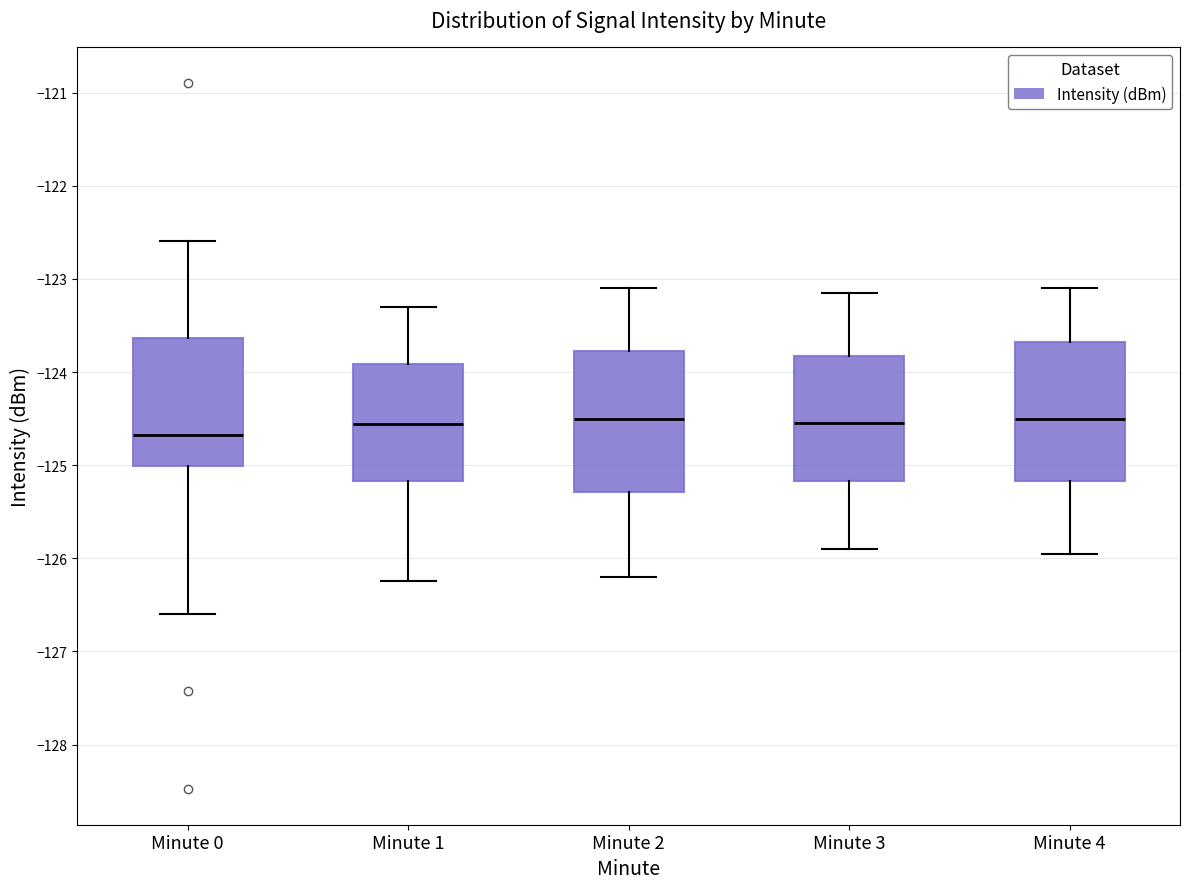

Reading left to right, read every box against the y-axis: the position of its median line, the range the box covers, and the ends of its whiskers. The values are not printed on the chart, so give them approximately, as read against the axis.

Minute 0: median -124.7, box -125.0 to -123.6, whiskers -126.6 to -122.6
Minute 1: median -124.6, box -125.2 to -123.9, whiskers -126.2 to -123.3
Minute 2: median -124.5, box -125.3 to -123.8, whiskers -126.2 to -123.1
Minute 3: median -124.5, box -125.2 to -123.8, whiskers -125.9 to -123.1
Minute 4: median -124.5, box -125.2 to -123.7, whiskers -125.9 to -123.1